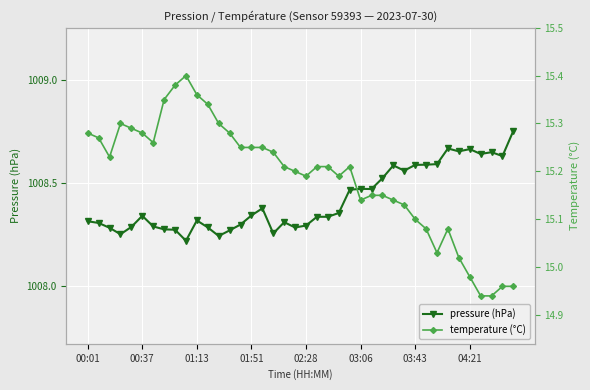

Count the pressure (hPa) values in the range 1008 to 1009.

40